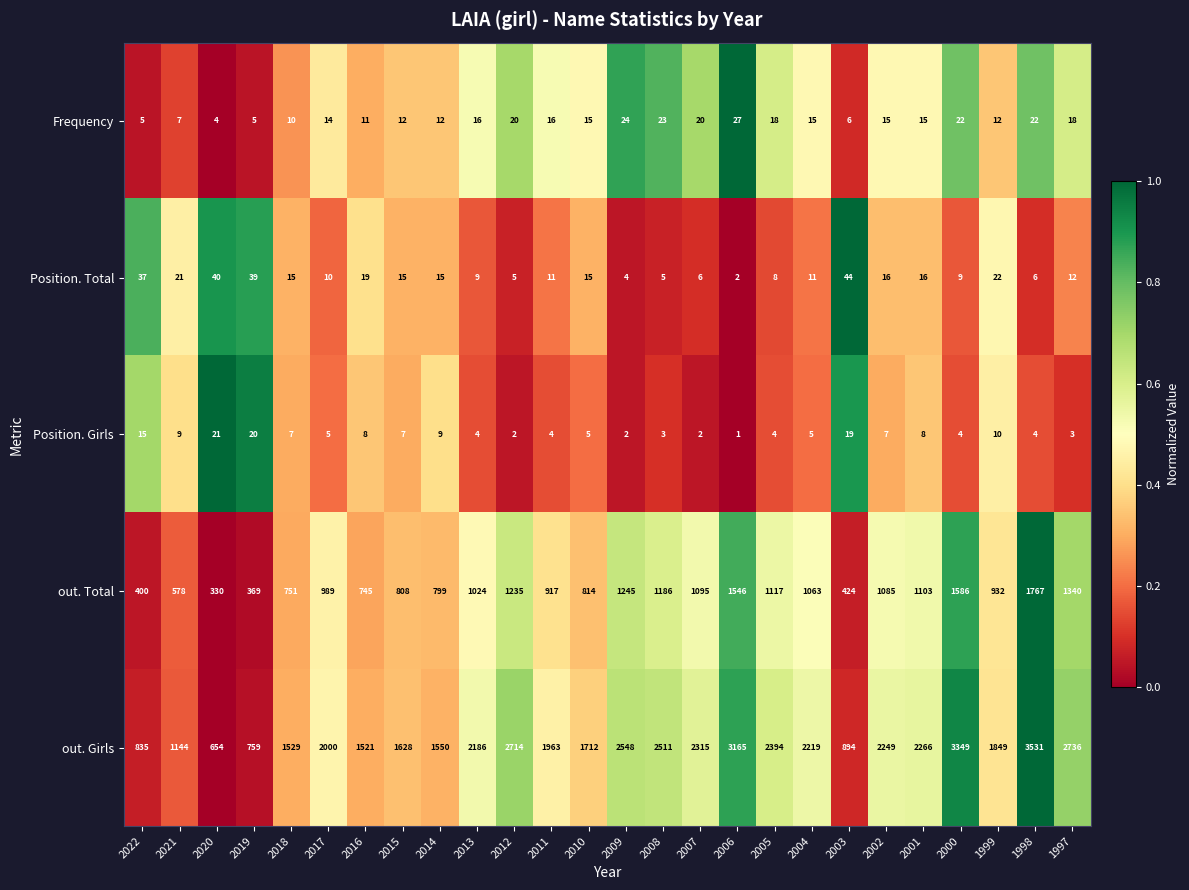

What is the difference between the maximum and minimum values in the Frequency series?

23